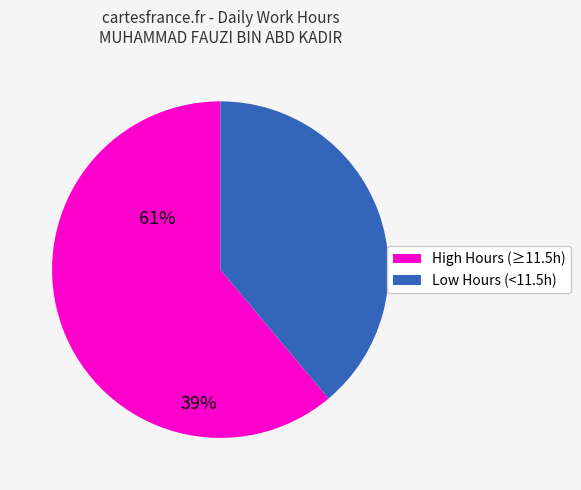

Does any single category account for the majority?

Yes